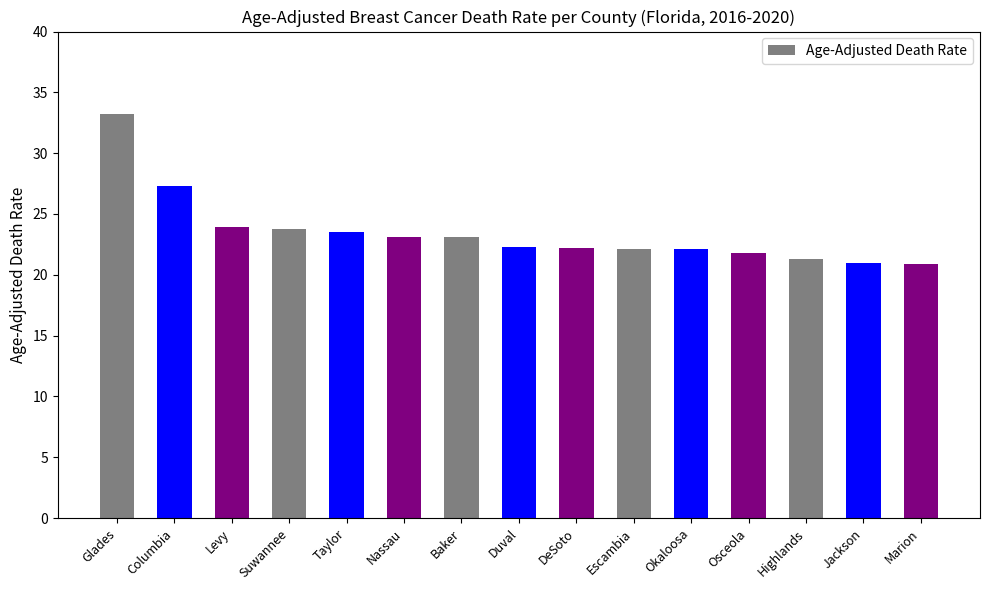

What is the minimum value shown in the chart?

20.9